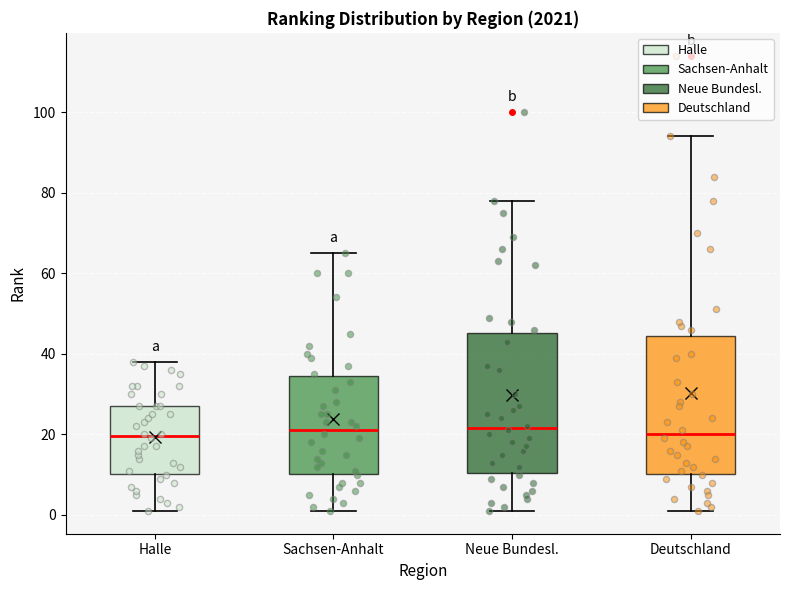

Reading left to right, read every box against the y-axis: the position of its median line, the range the box covers, and the ends of its whiskers. The values are not printed on the chart, so give them approximately, as read against the axis.

Halle: median 20, box 10 to 28, whiskers 2 to 38
Sachsen-Anhalt: median 22, box 10 to 34, whiskers 2 to 66
Neue Bundesl.: median 22, box 10 to 46, whiskers 2 to 78
Deutschland: median 20, box 10 to 44, whiskers 2 to 94